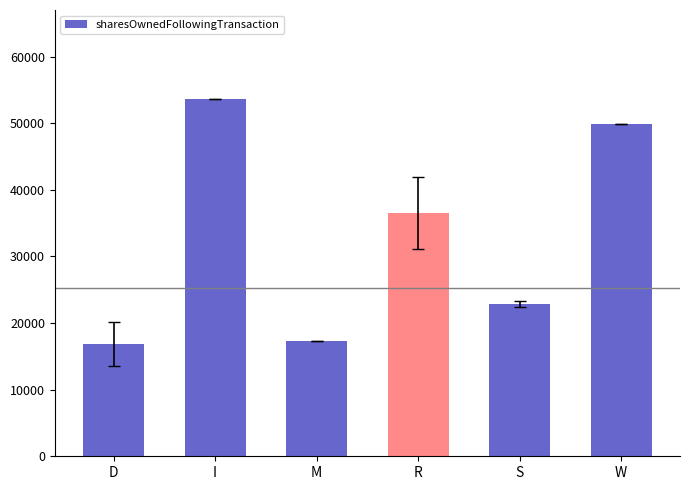

At which category does the chart reach its peak across all series?

I